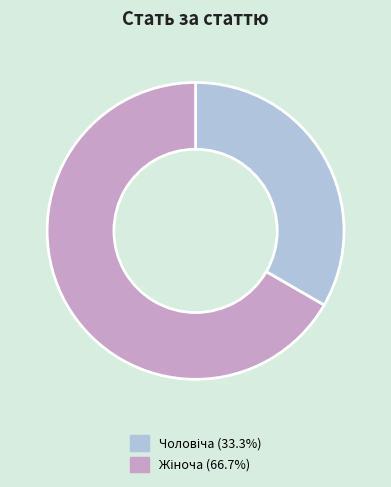

Does any single category account for the majority?

Yes